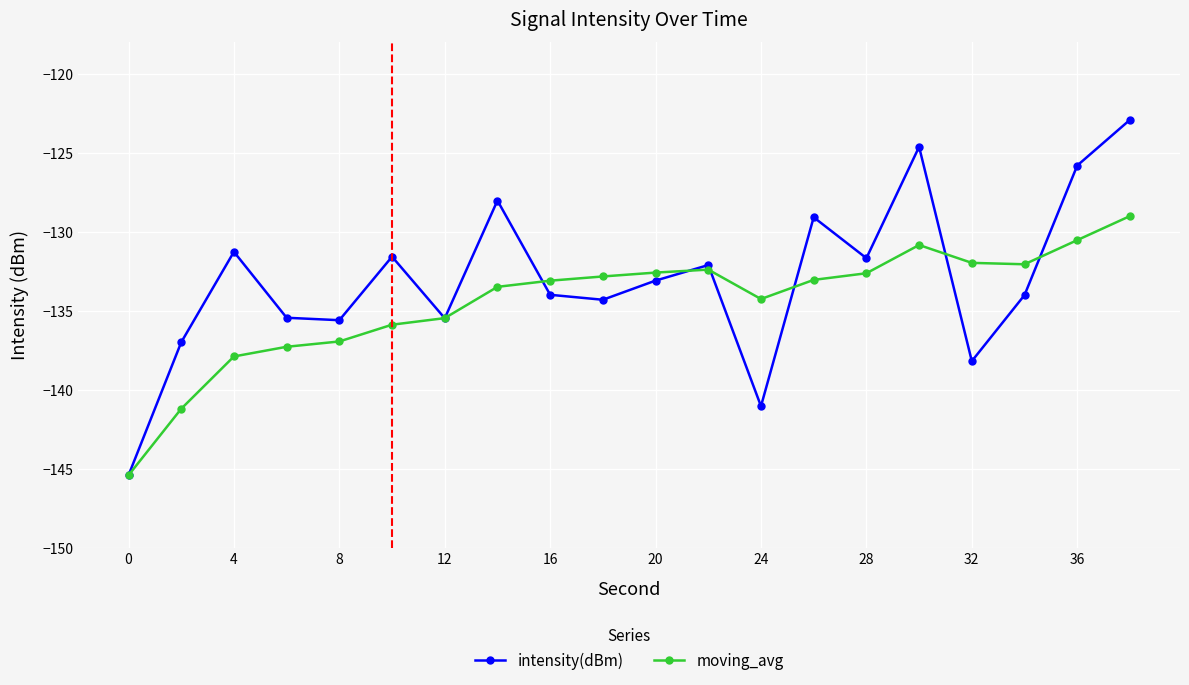

After their last crossing, which series has the higher values: intensity(dBm) or moving_avg?

intensity(dBm)